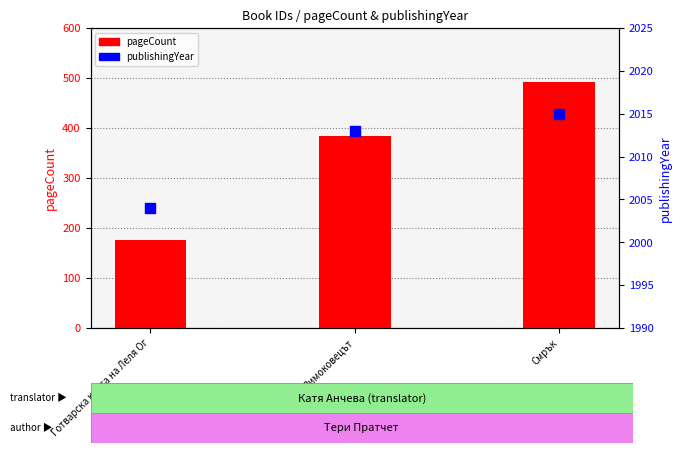

Is the value of publishingYear at Готварска книга на Леля Ог greater than the value of pageCount at Готварска книга на Леля Ог?

Yes